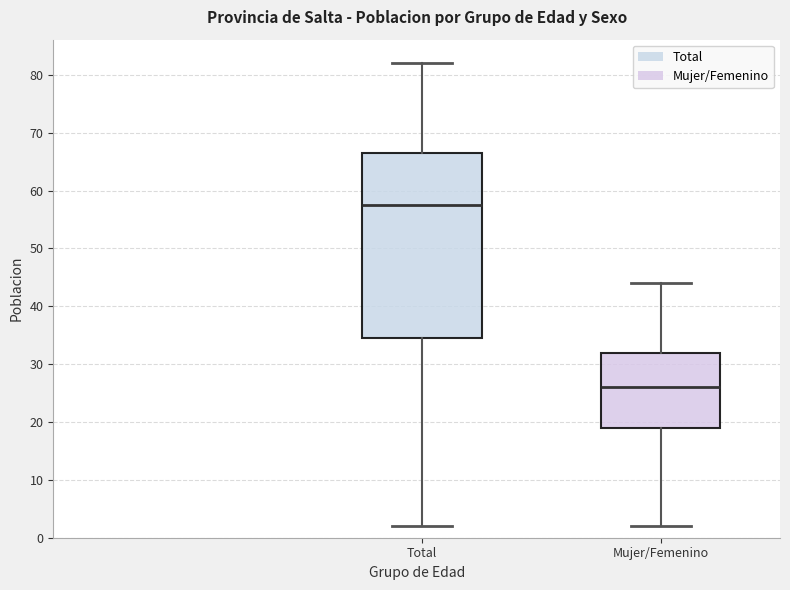

Where does the median line of the box for Total sit on the y-axis? The values are not printed on the chart, so give them approximately, as read against the axis.

58